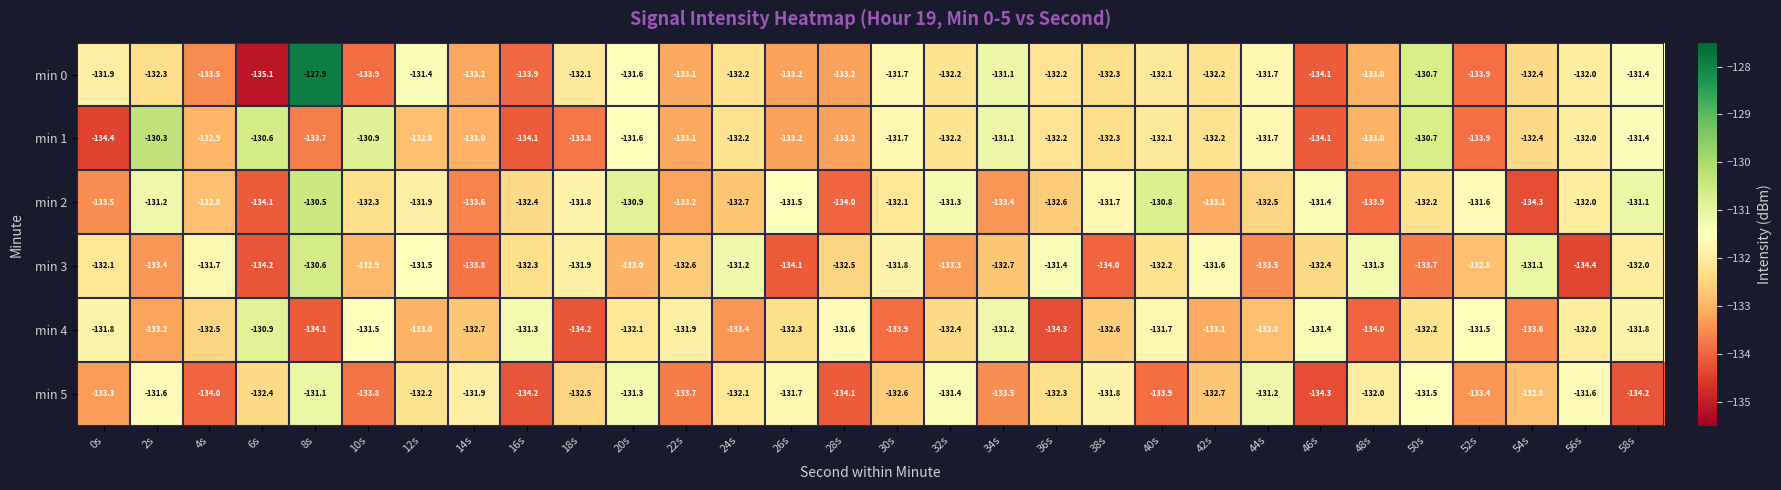

What is the difference between the highest and lowest values at 8s?

6.2